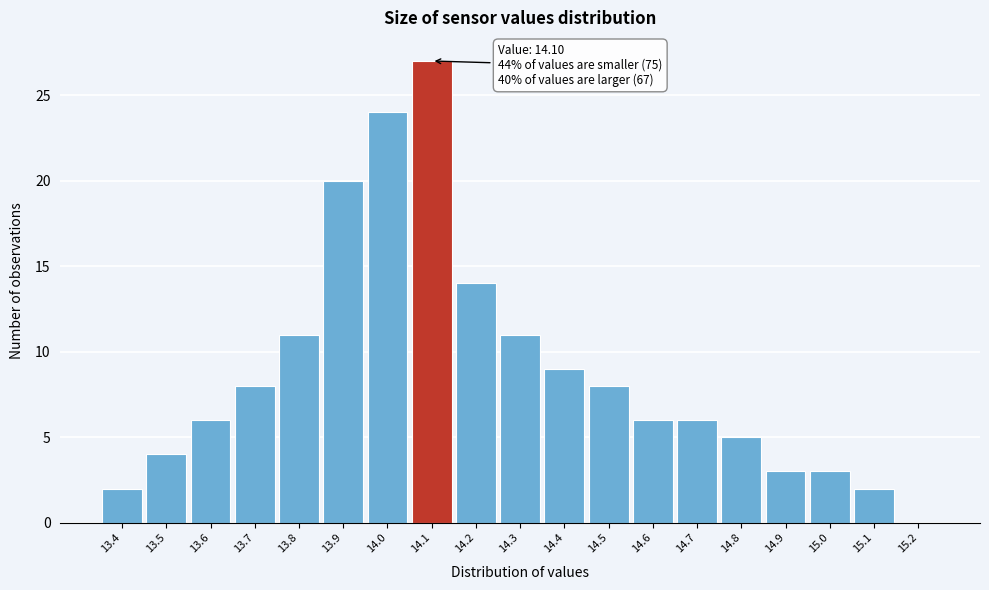

Which range on the x-axis has the tallest bar?

14.05 to 14.15